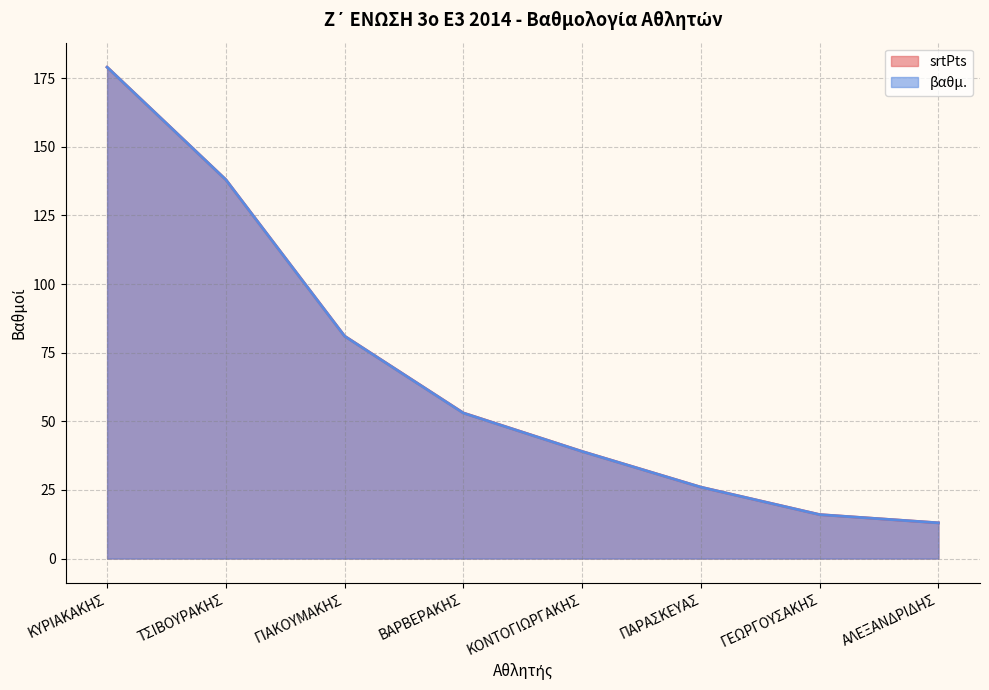

What are all the series names shown in the legend?

srtPts, βαθμ.